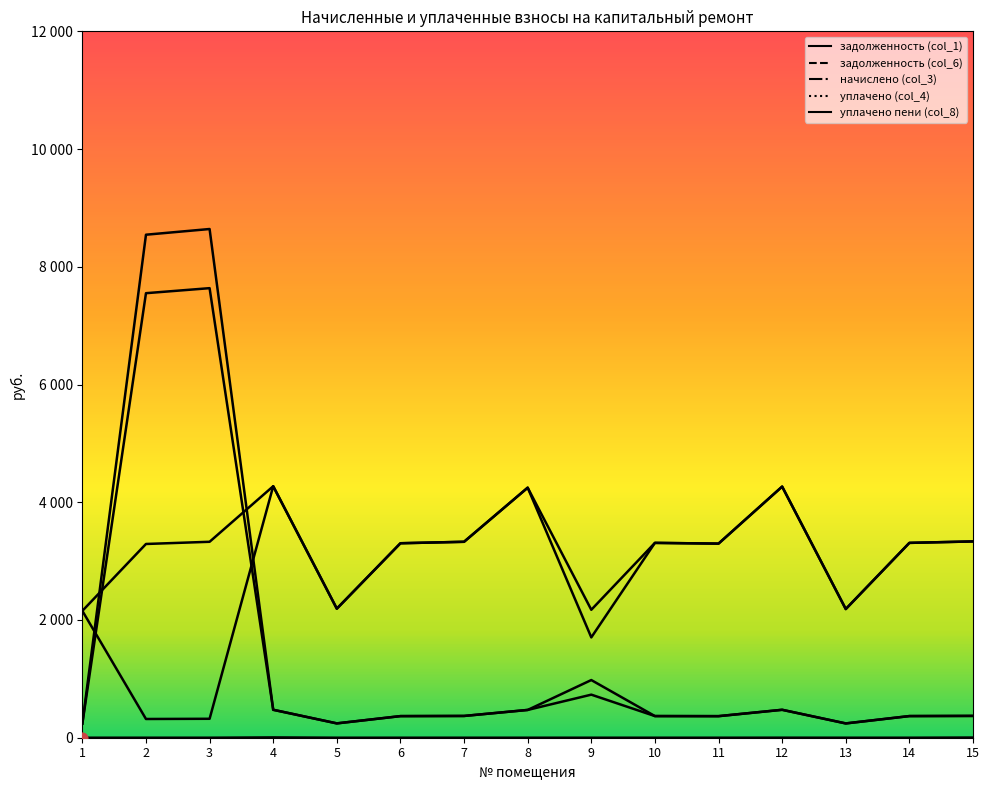

What are all the series names shown in the legend?

задолженность (col_1), задолженность (col_6), начислено (col_3), уплачено (col_4), уплачено пени (col_8)